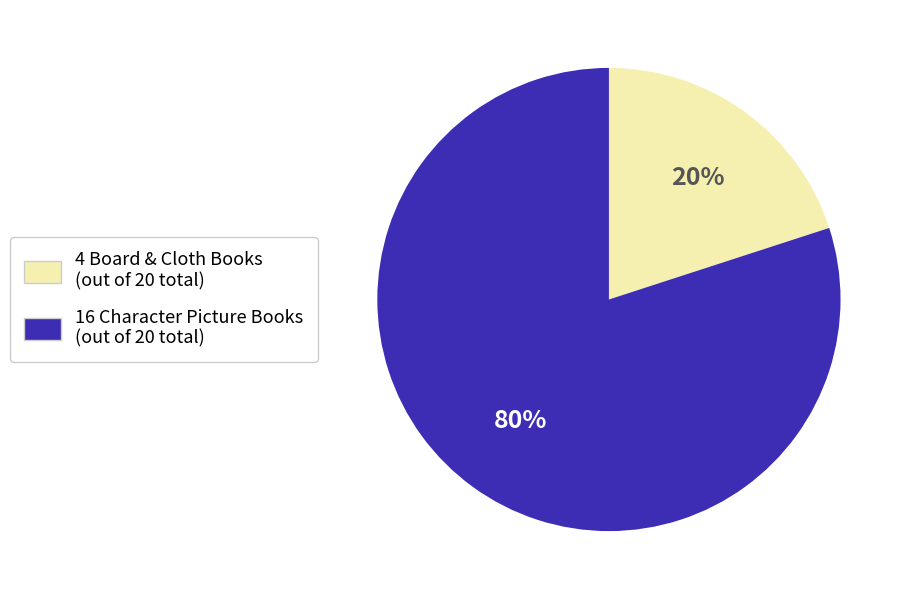

Is there a majority slice in this chart?

Yes